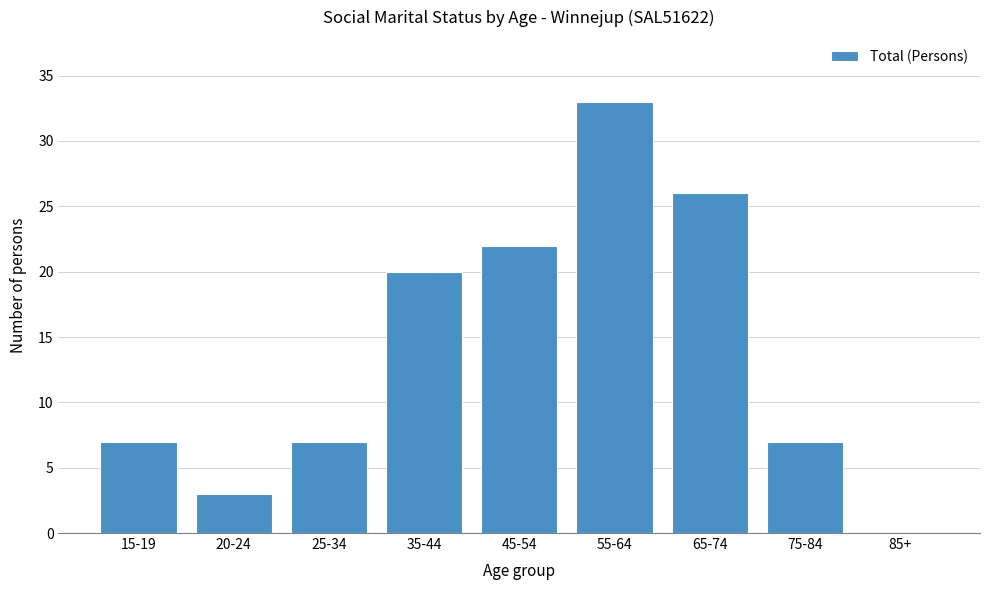

Reading left to right, extract all data points from this chart.

15-19=7	20-24=3	25-34=7	35-44=20	45-54=22	55-64=33	65-74=26	75-84=7	85+=0